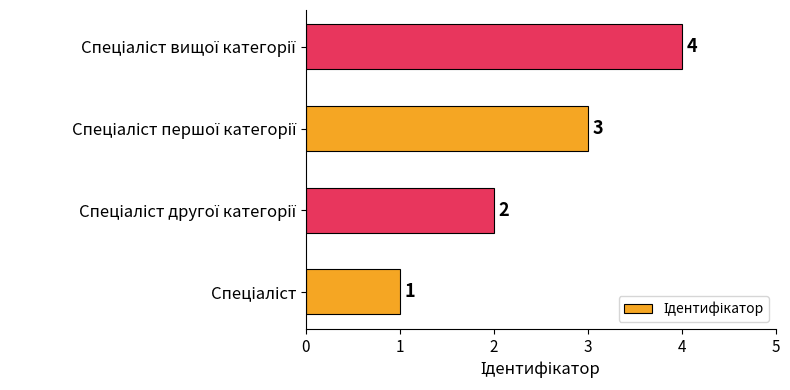

What is the difference between the maximum and minimum values?

3